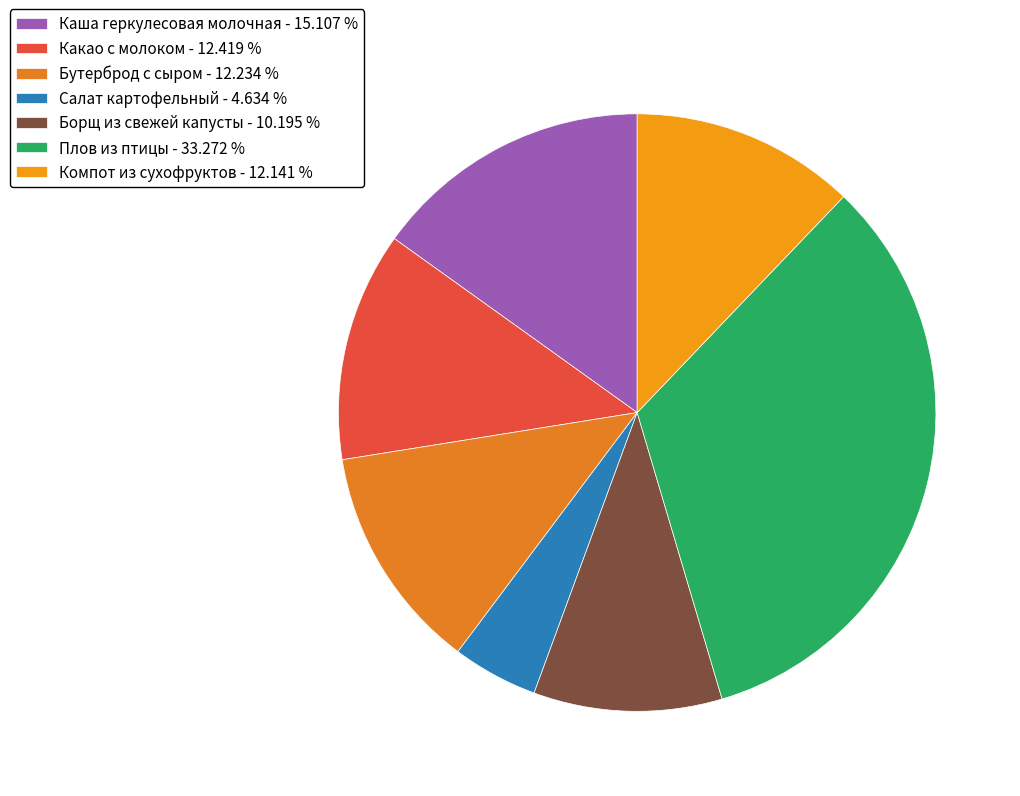

Does Каша геркулесовая молочная account for over 50% of the chart?

No